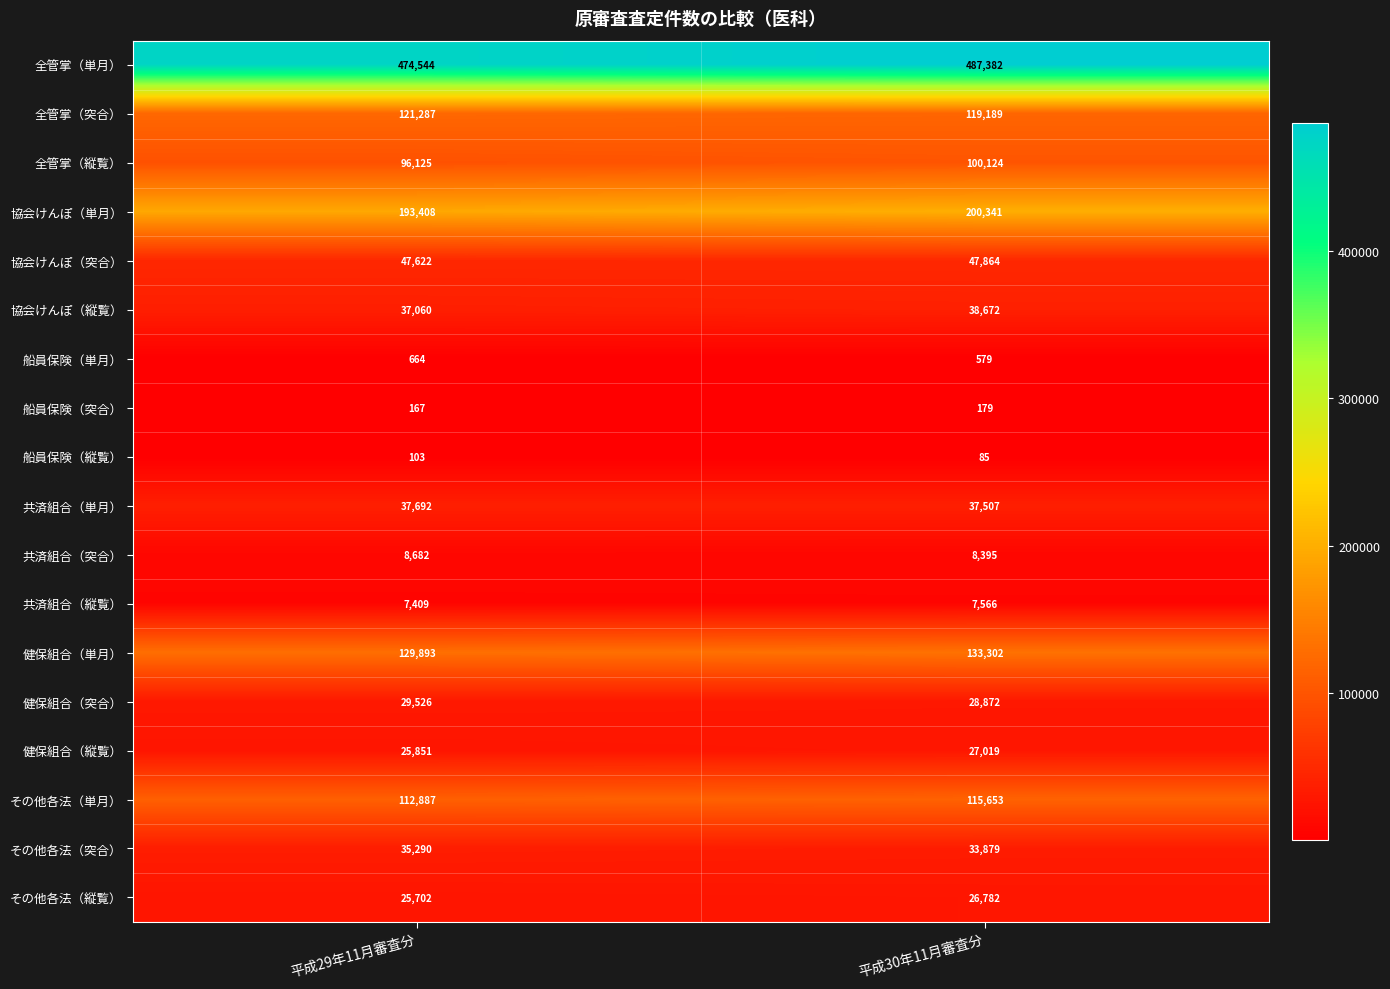

What is the spread (max minus min) of values at 平成29年11月審査分?

474441